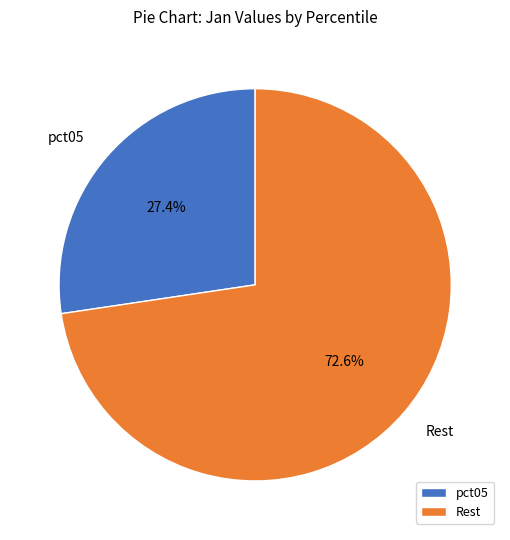

Does pct05 represent more than half of the total?

No